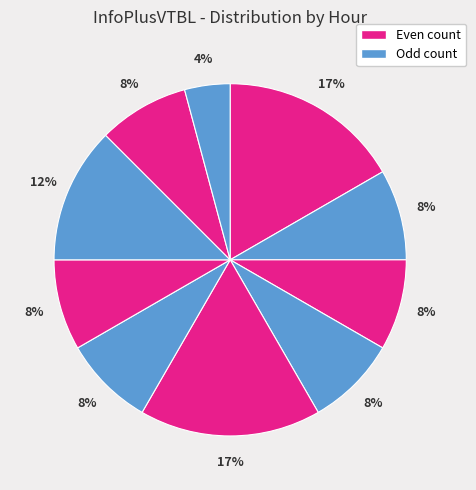

Is there any slice that represents more than half of the pie?

No